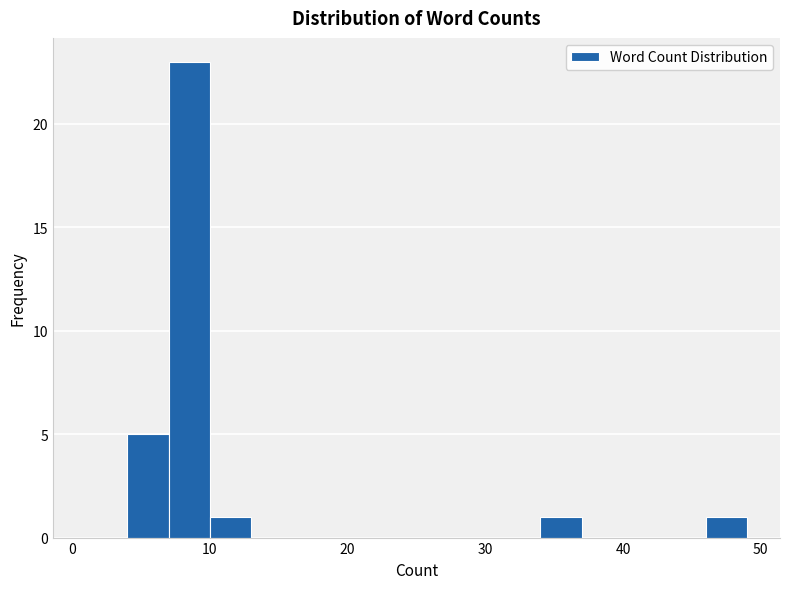

Read against the x-axis, roughly where is the centre of the tallest bar?

9